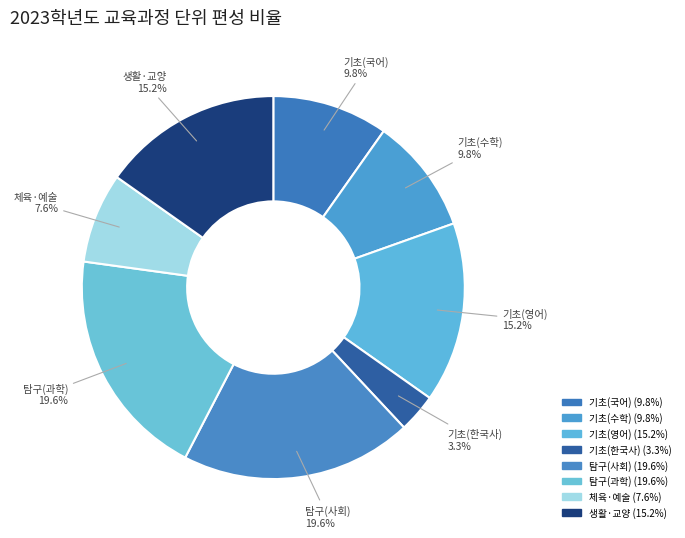

How many slices are in this pie chart?

8